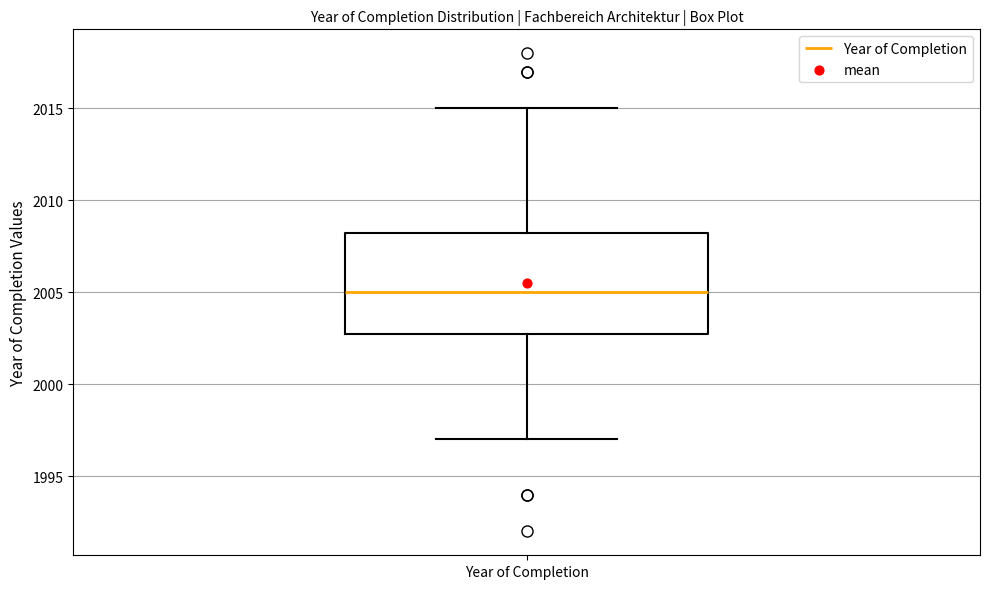

Read this box plot against the y-axis: the position of the median line, the range covered by the box, and the ends of both whiskers. The values are not printed on the chart, so give them approximately, as read against the axis.

median 2005.0, box 2003.0 to 2008.5, whiskers 1997.0 to 2015.0